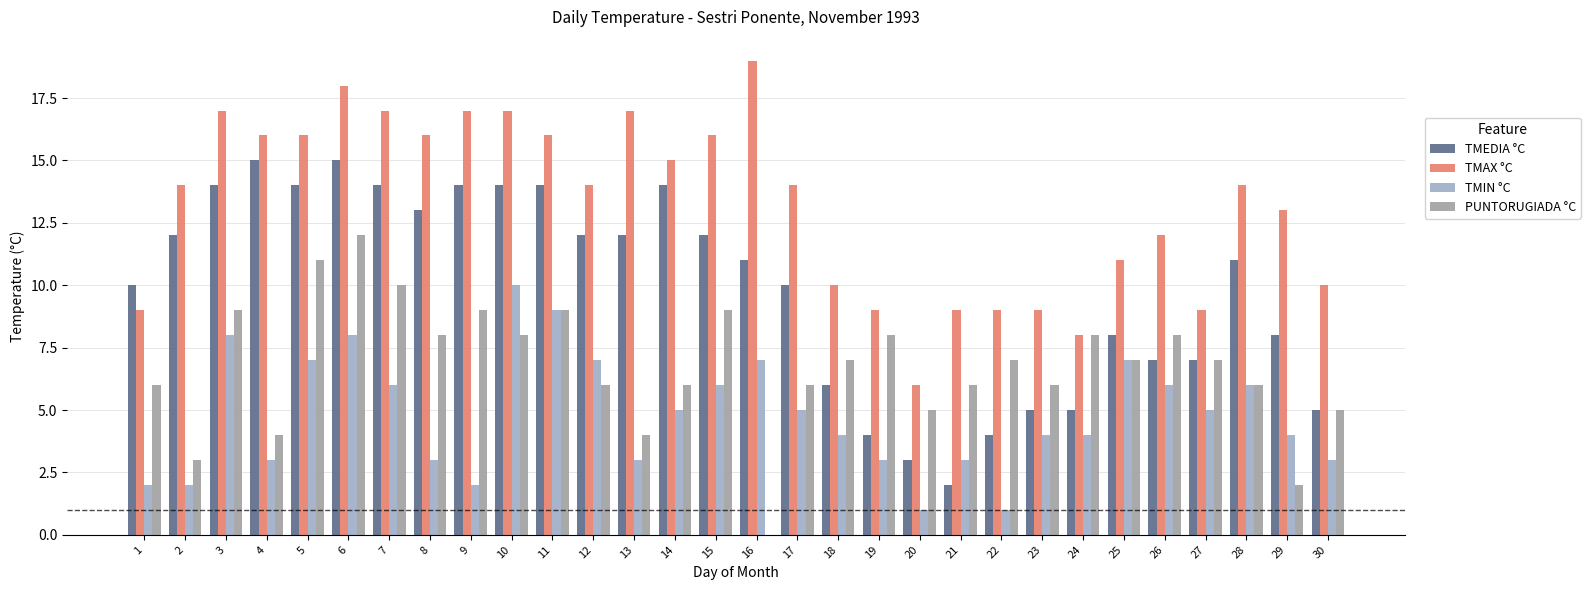

Is it true that TMAX °C equals 16 at 18?

False